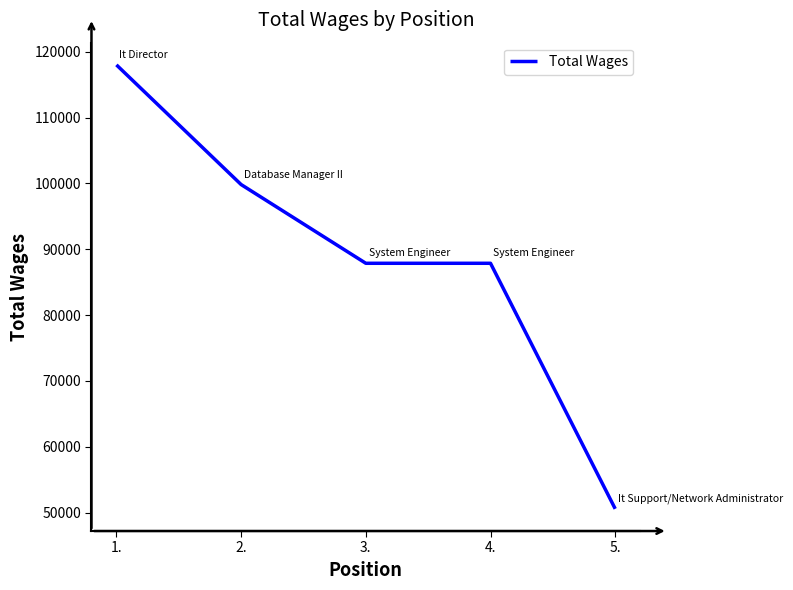

What is the difference between the values at 3. and 5.?

37297